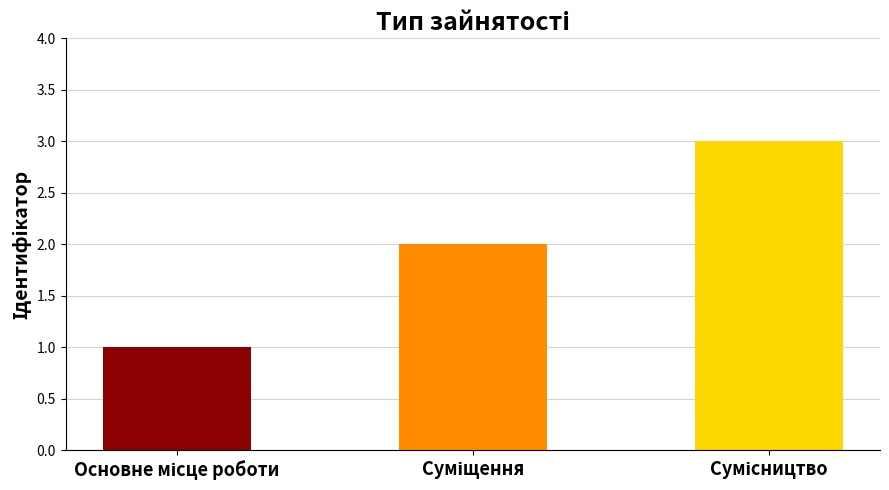

What is the maximum value shown in the chart?

3